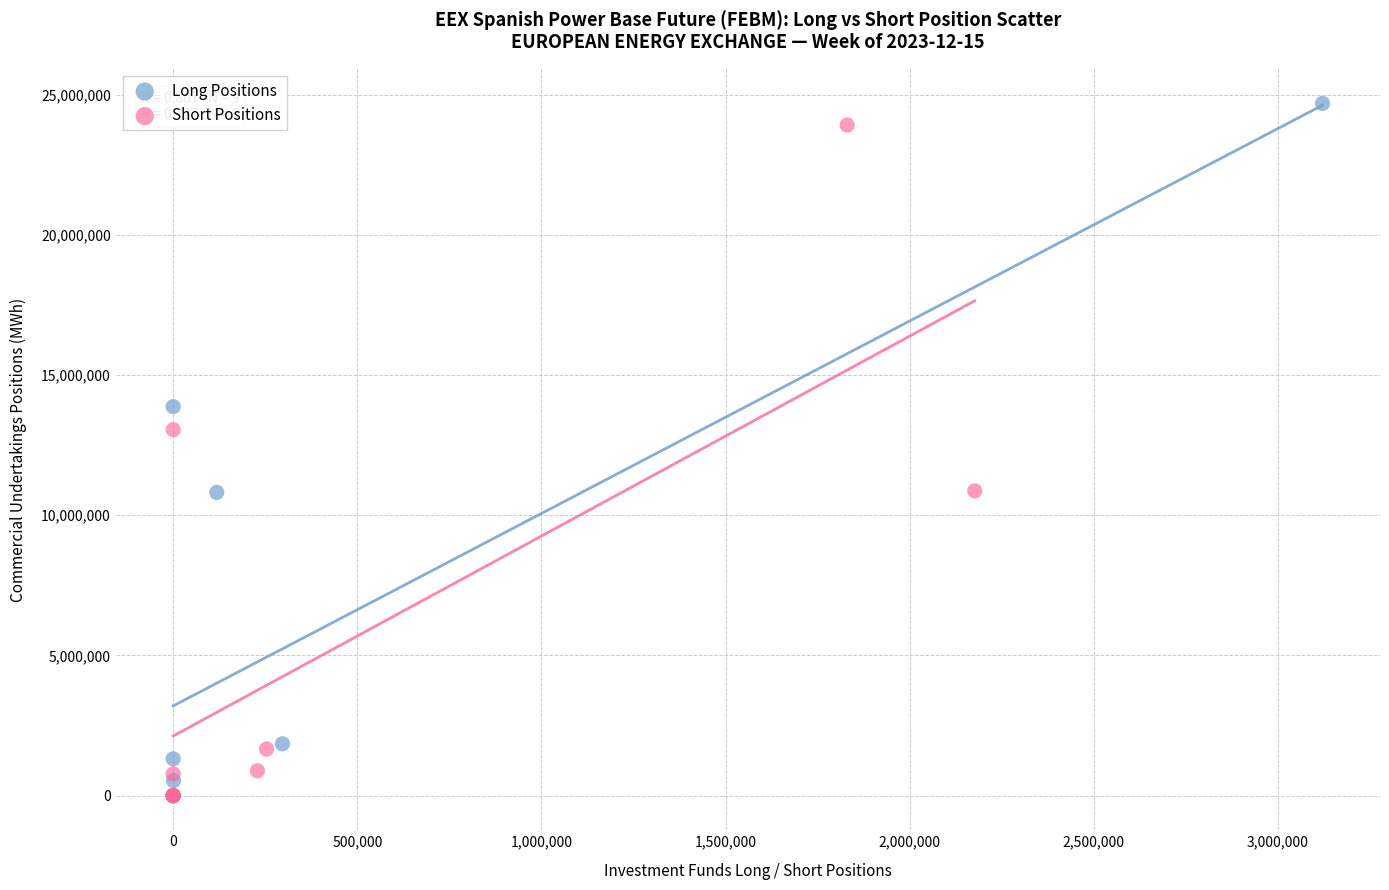

Which series has the largest Y range (max minus min)?

Long Positions